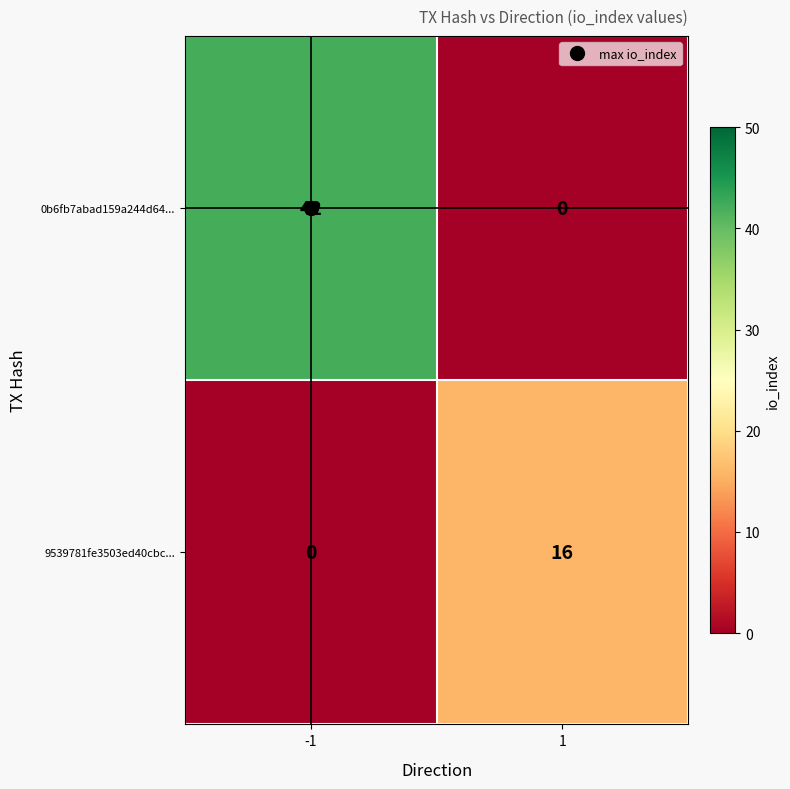

The value of 0b6fb7abad159a244d64... at -1 is 42. True or false?

True